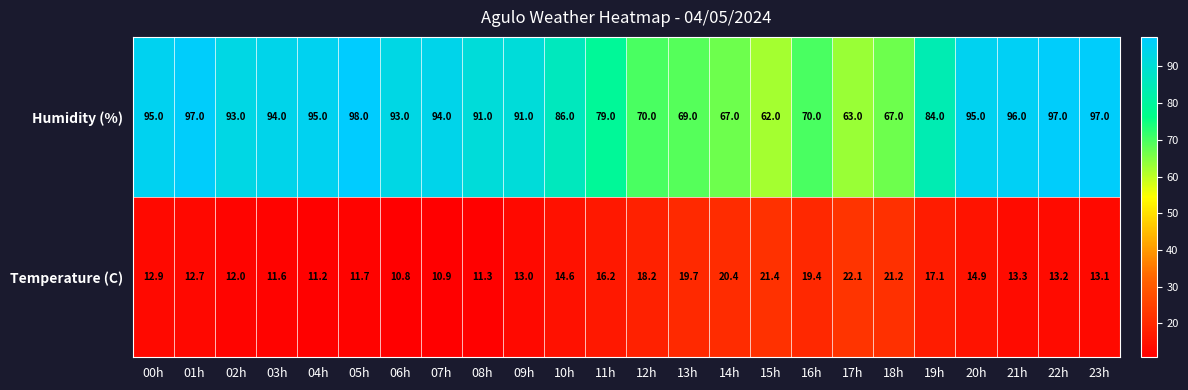

What is the spread (max minus min) of values at 23h?

83.9